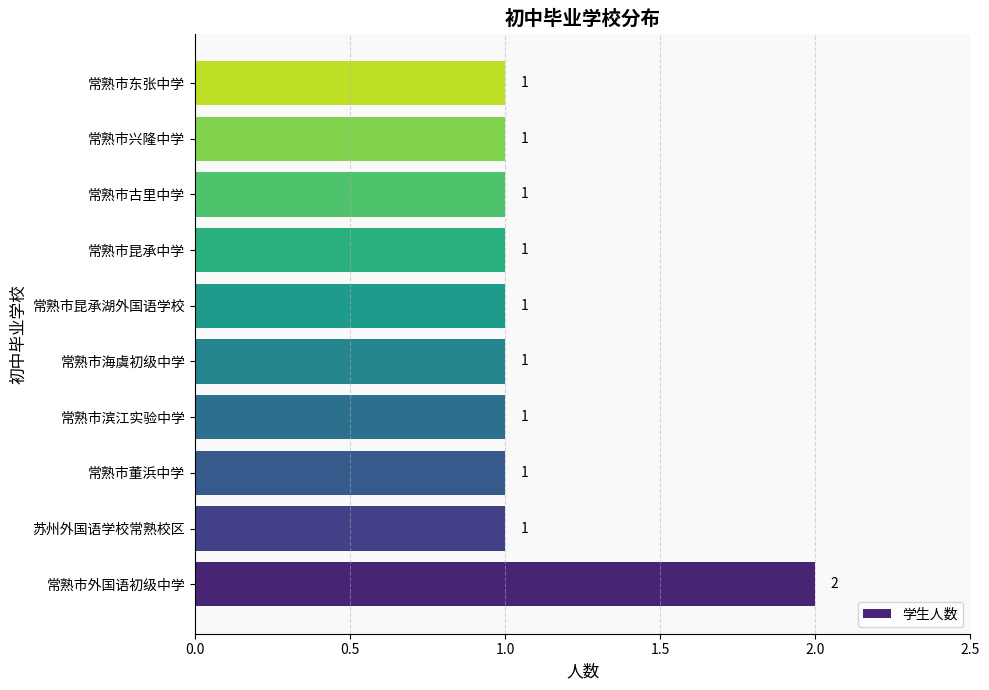

Is it true that the value at 常熟市海虞初级中学 is 2?

False